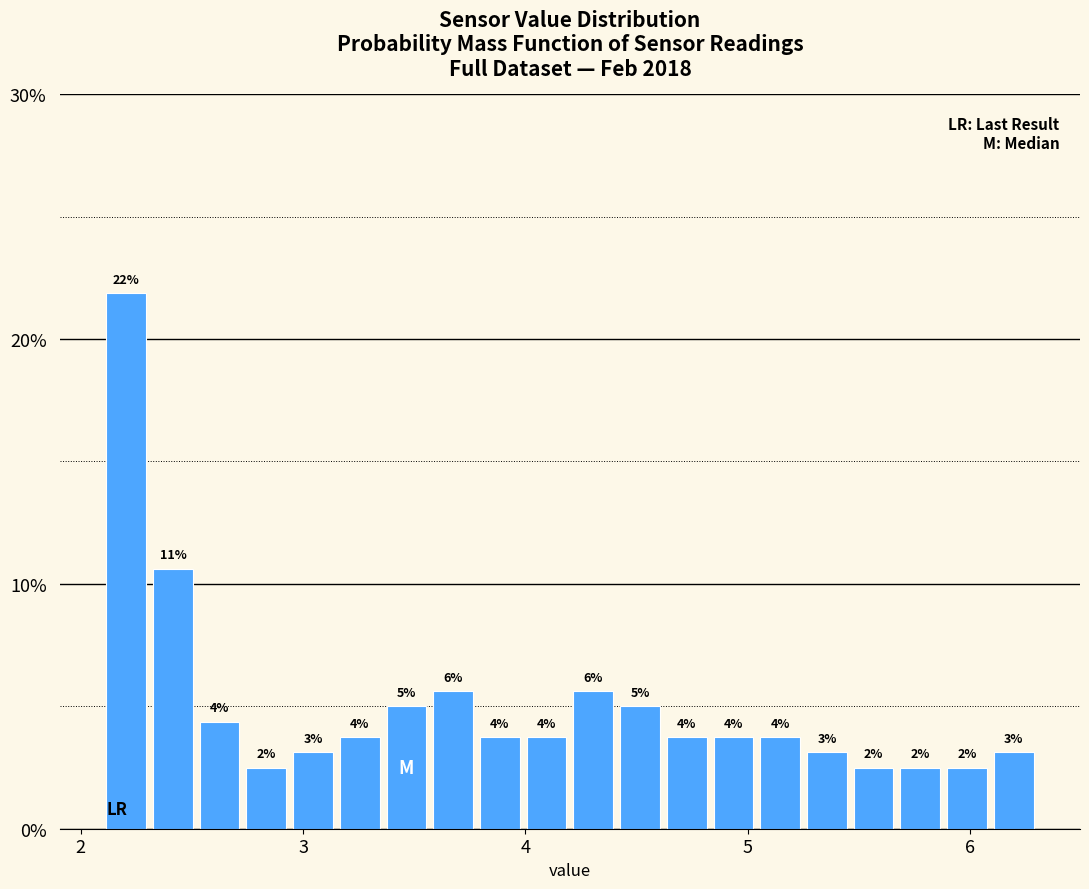

Around what value on the x-axis is the tallest bar? Give the approximate position of its centre, as read against the axis.

2.2